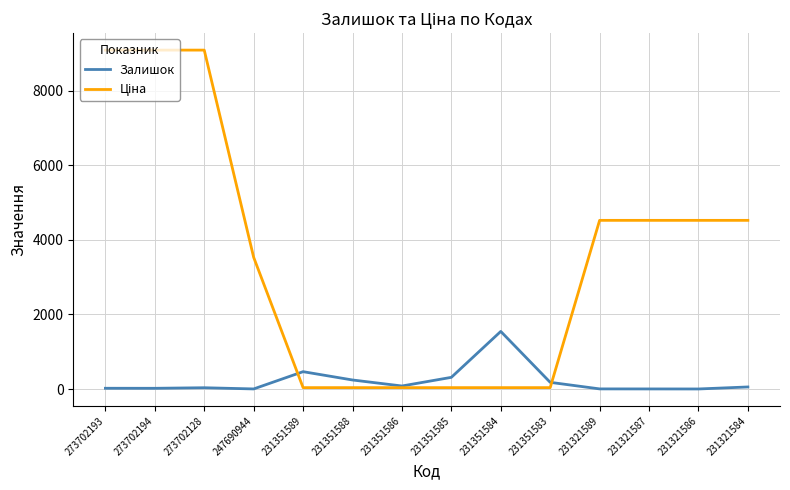

Where is Залишок nearest to the value 773?

231351589